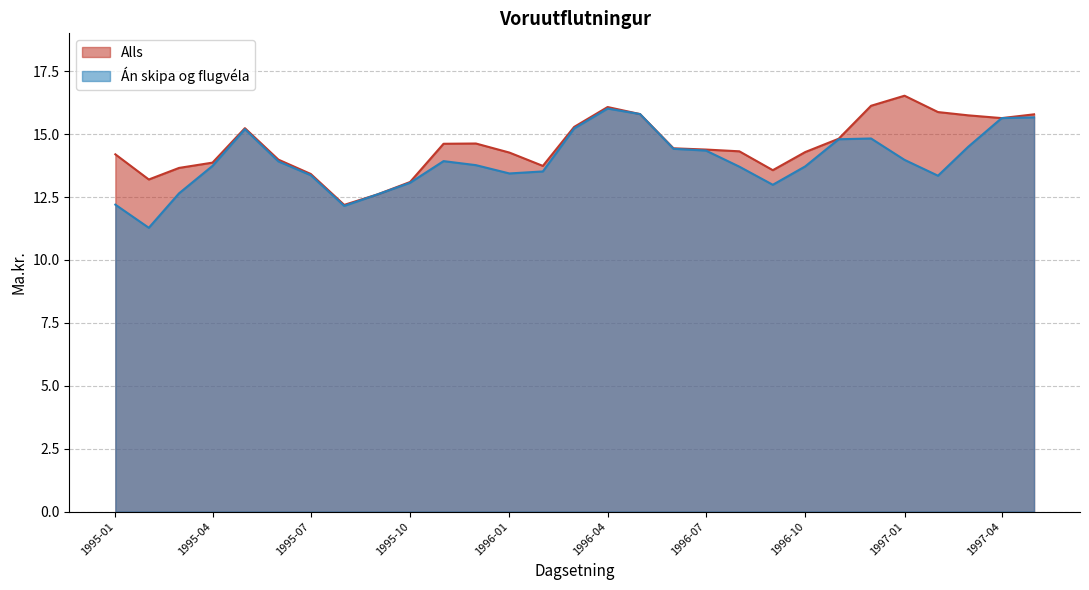

Which category has the lowest value in the An skipa og flugvela series?

1995-02-01